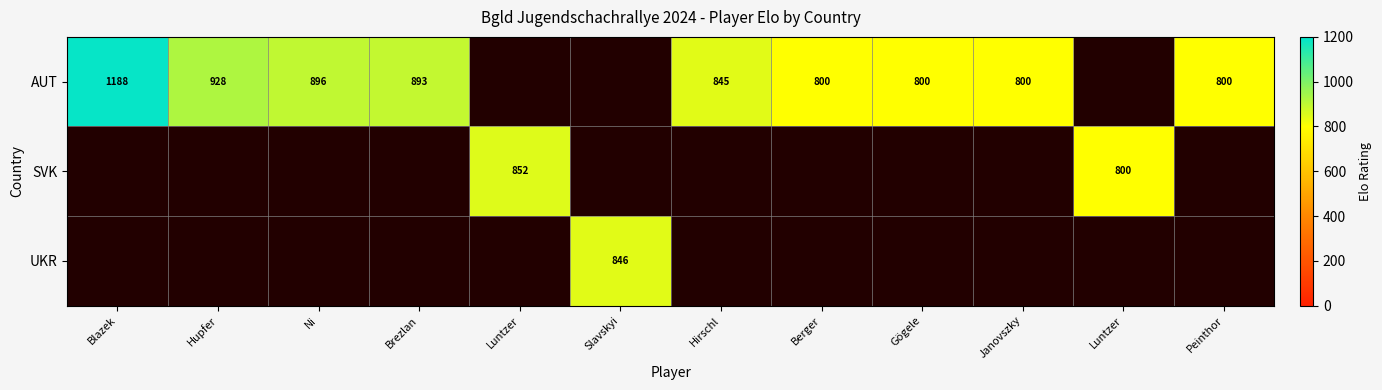

The value of row_0 at Berger is 189.3. True or false?

False